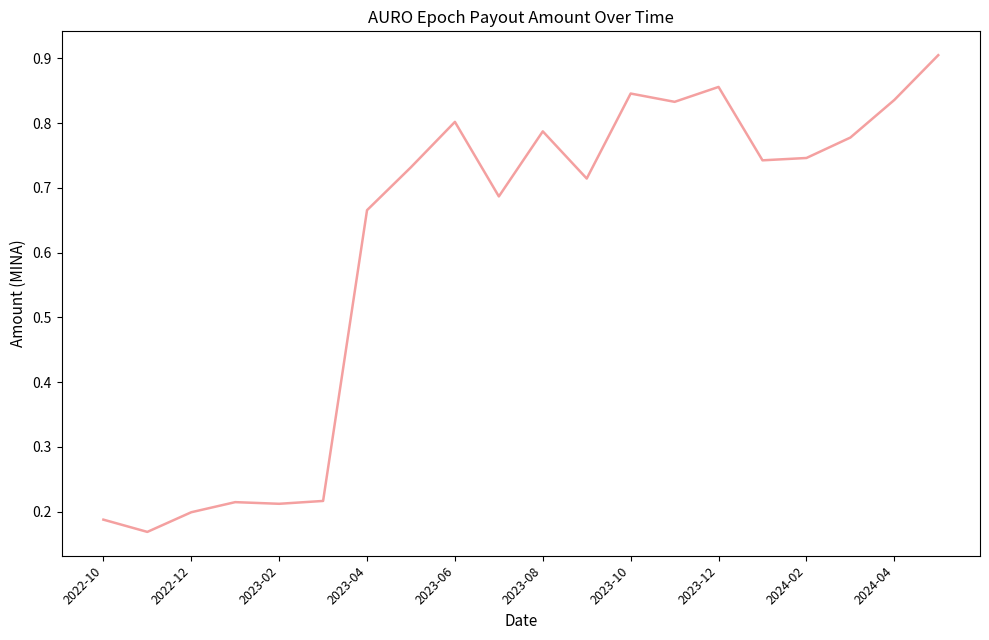

How many lines are shown in the chart?

1